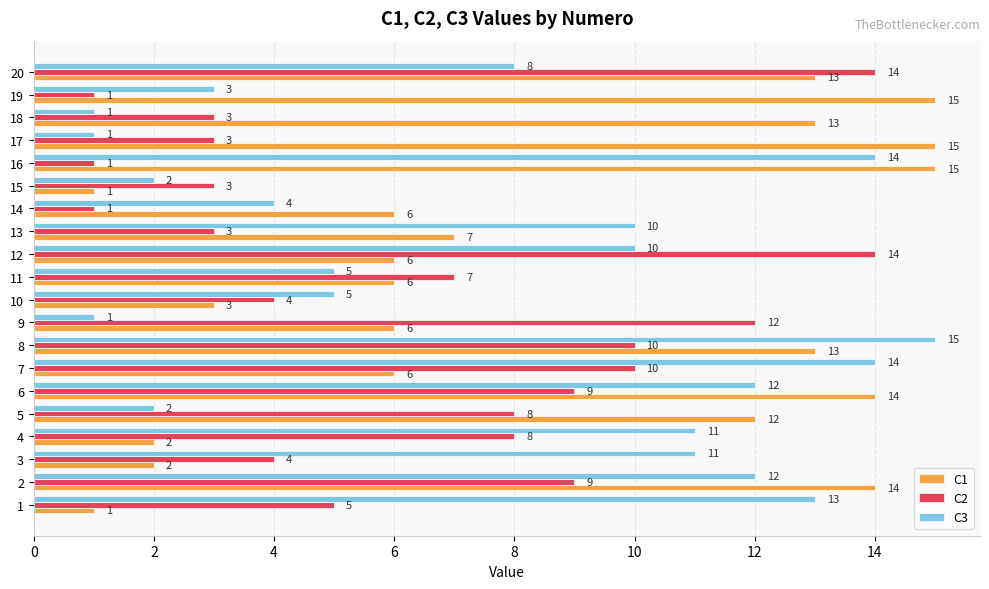

The C3 series shows 11 at 4. True or false?

True